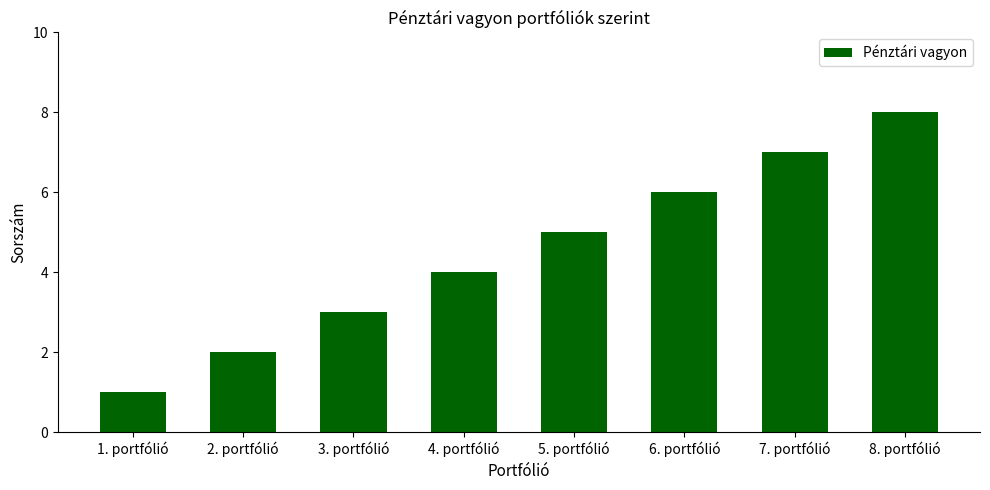

How many values are between 3 and 7?

5